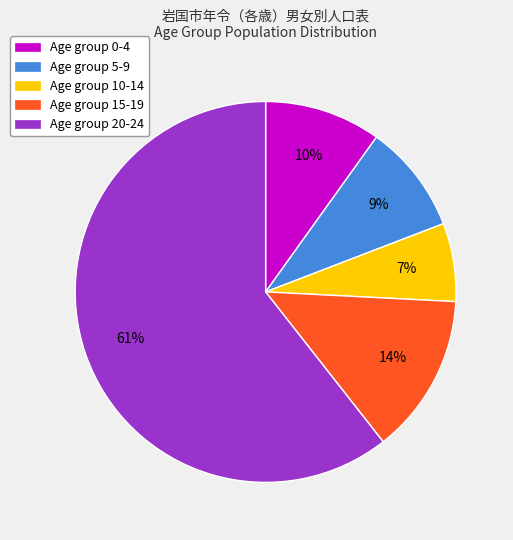

Is there a majority slice in this chart?

Yes